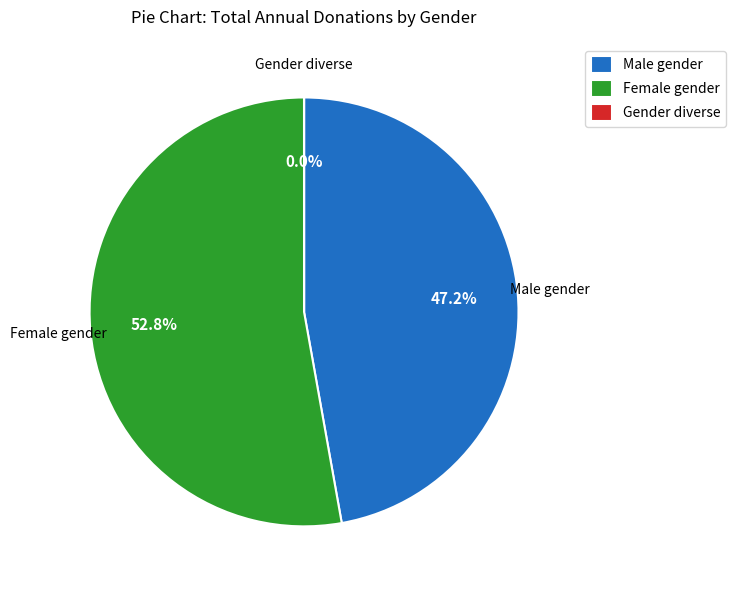

Which slice is the largest?

Female gender